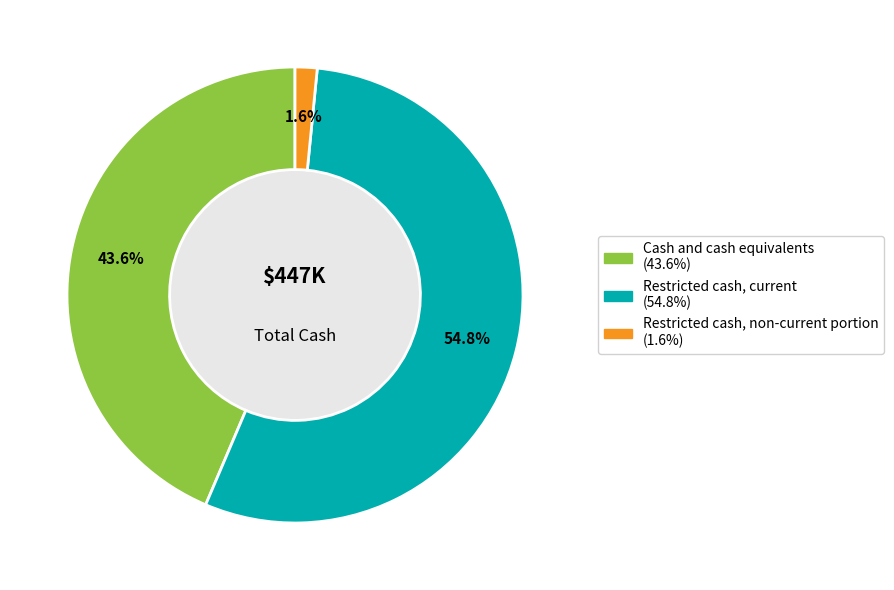

To the nearest percent, what percentage of the pie is Restricted cash, current?

55%